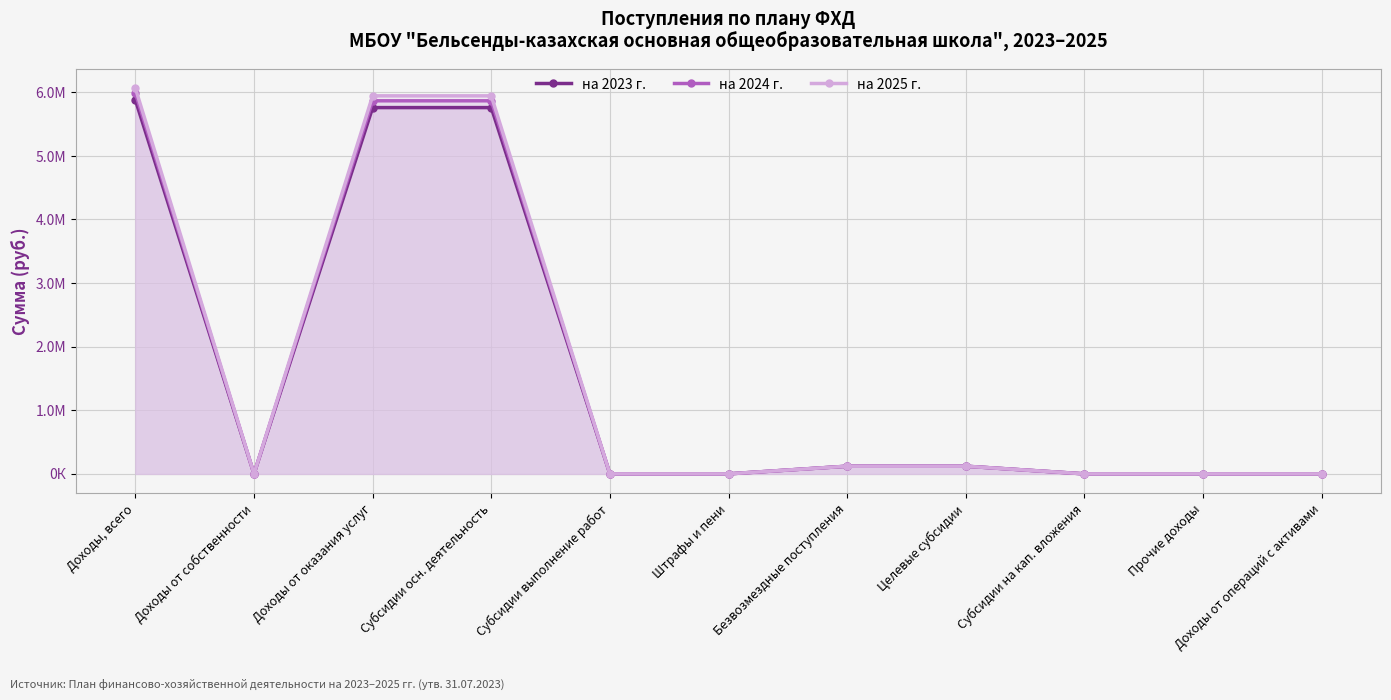

Where is the first local minimum for на 2023 г.?

Доходы от собственности